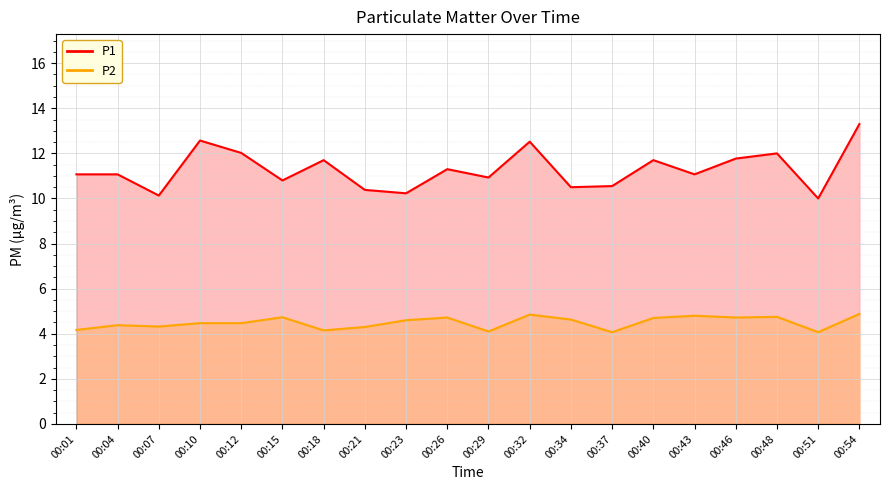

List the series in order of their overall mean, highest first.

P1, P2